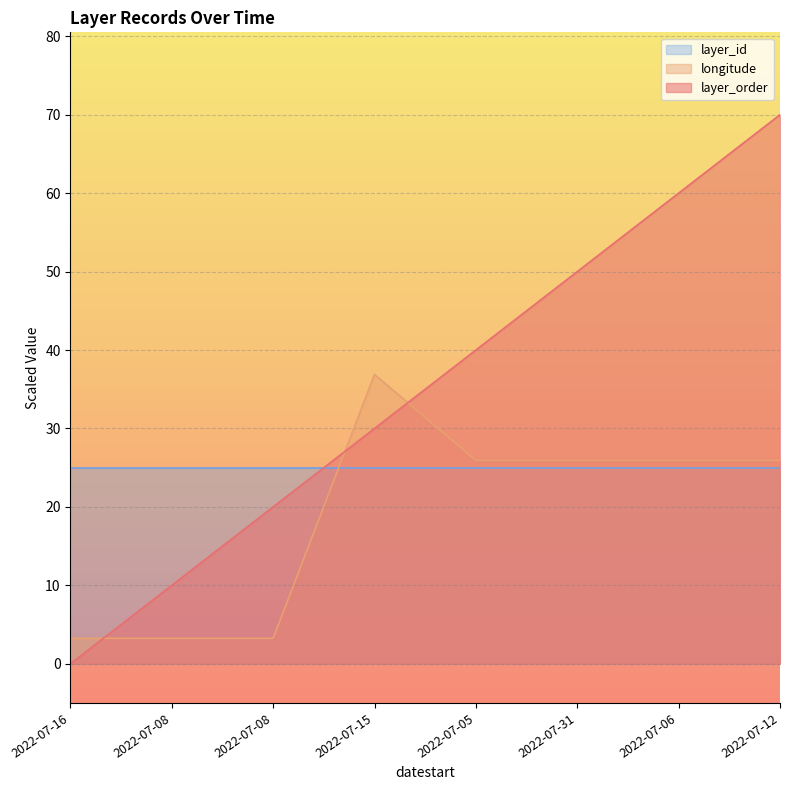

List the series in order of their overall mean, lowest first.

longitude, layer_id, layer_order